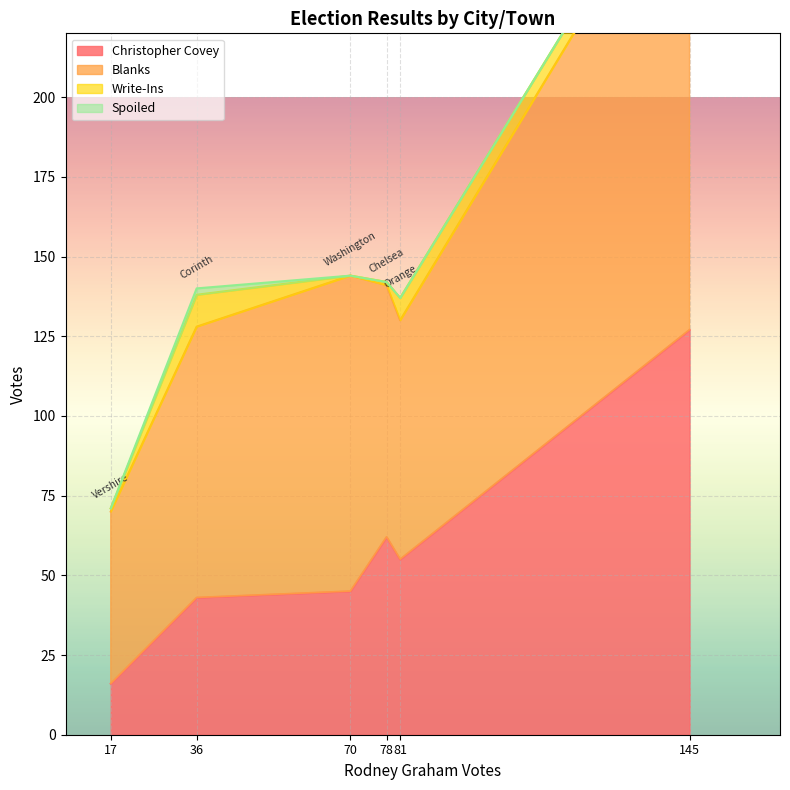

Between Corinth and Vershire, which series saw the biggest shift?

Blanks